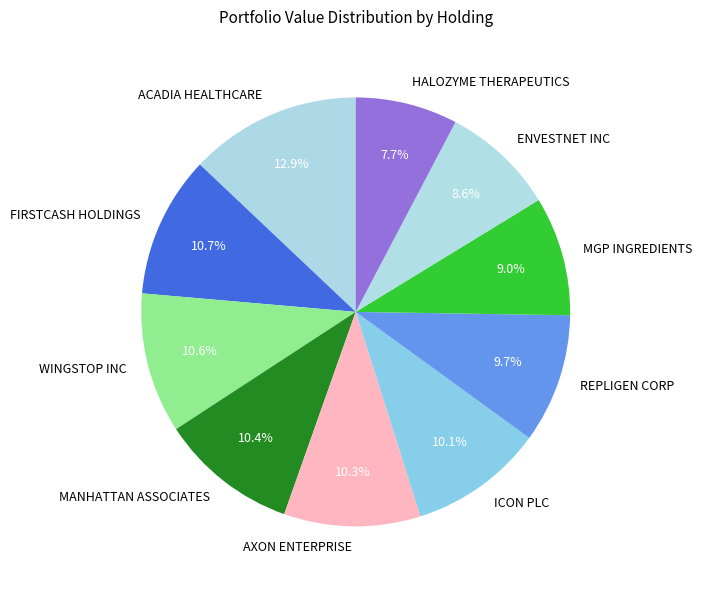

Between MGP INGREDIENTS and ACADIA HEALTHCARE, which is larger?

ACADIA HEALTHCARE